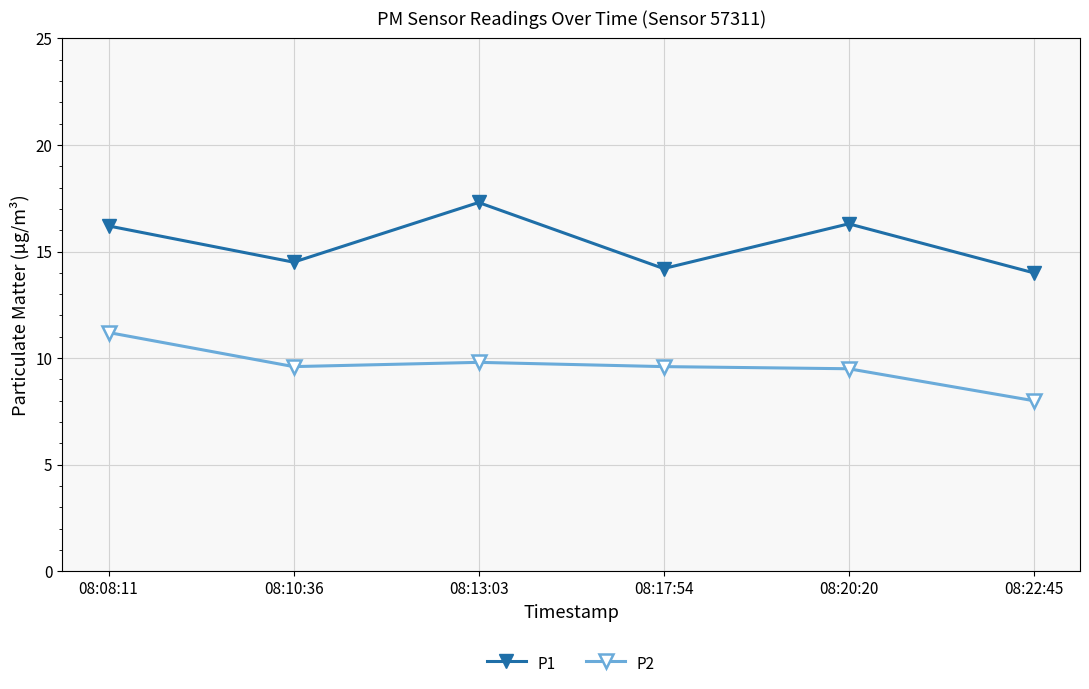

What is the value of the P2 point at the 3rd from the left?

9.8